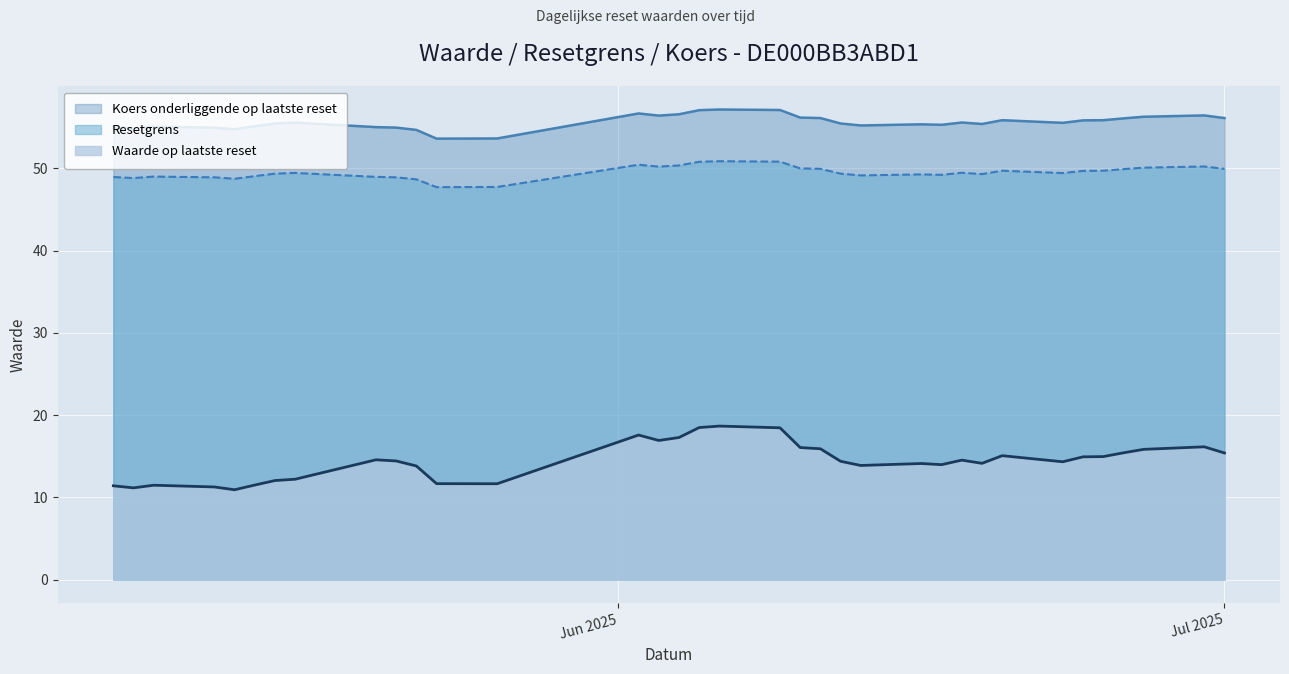

True or false: Waarde op laatste reset and Koers onderliggende op laatste reset intersect in this chart.

False